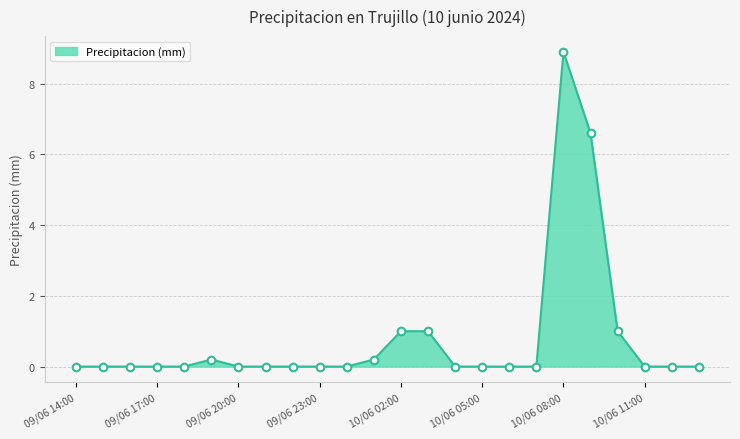

What is the difference between the maximum and minimum values?

8.9